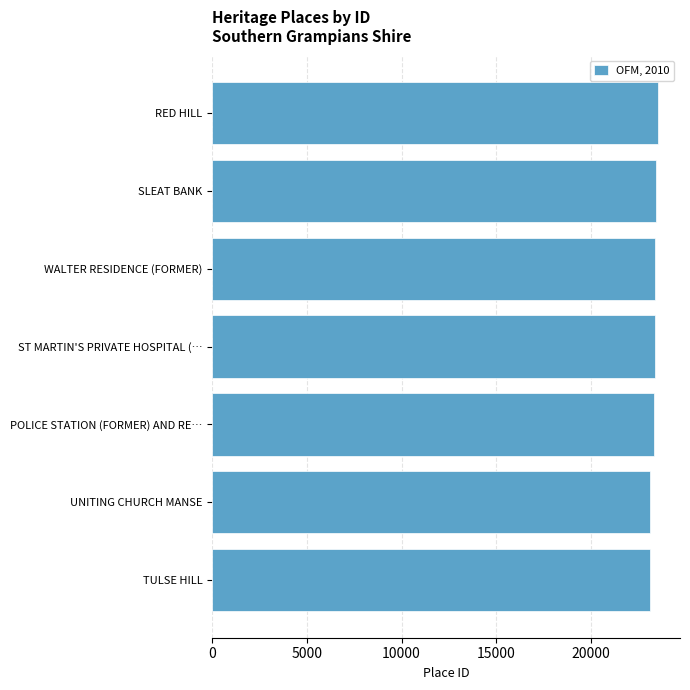

What is the average value?

23322